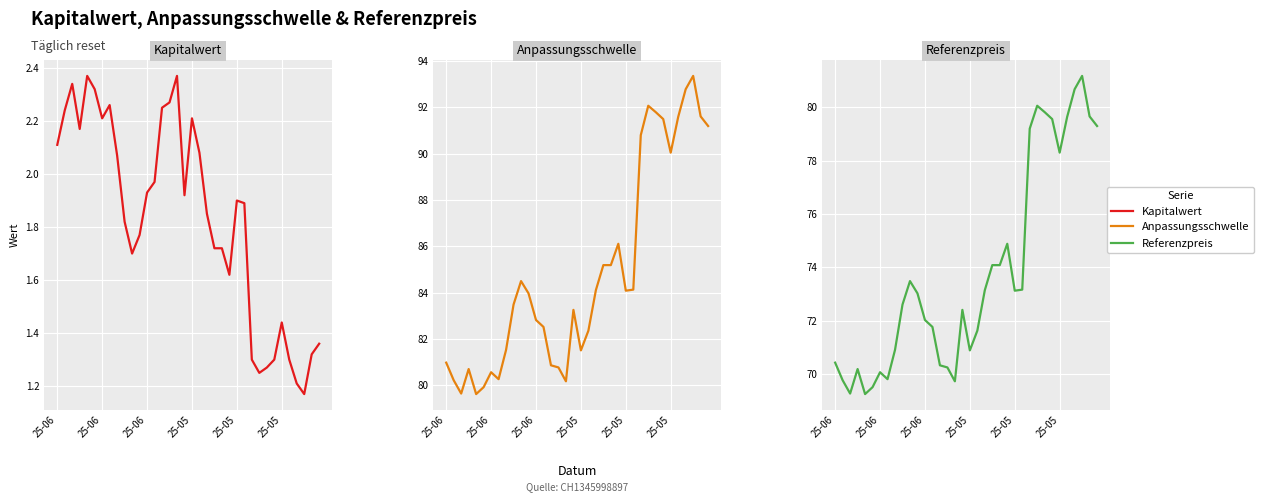

The Anpassungsschwelle series shows 90.0 at 25-05. True or false?

True